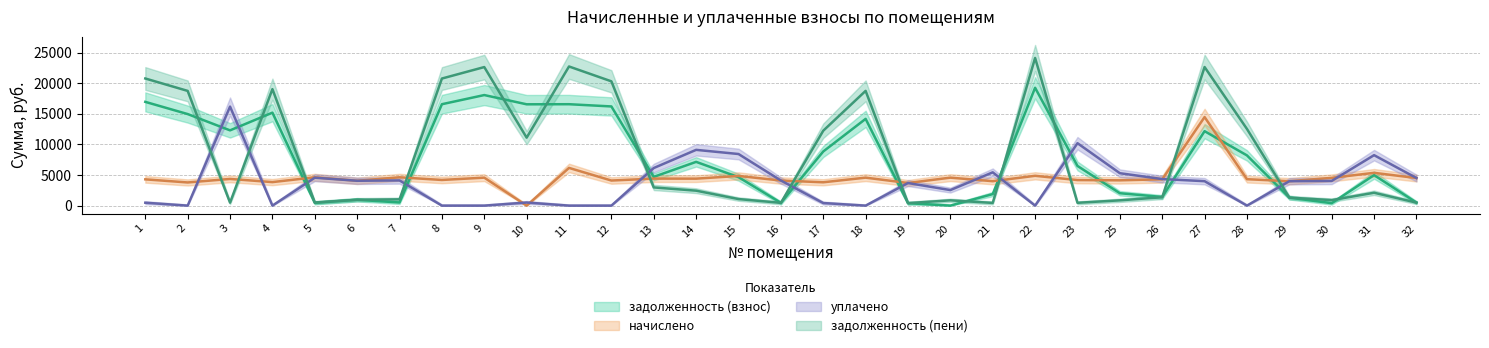

The задолженность (взнос) series shows 22517.0 at 1. True or false?

False